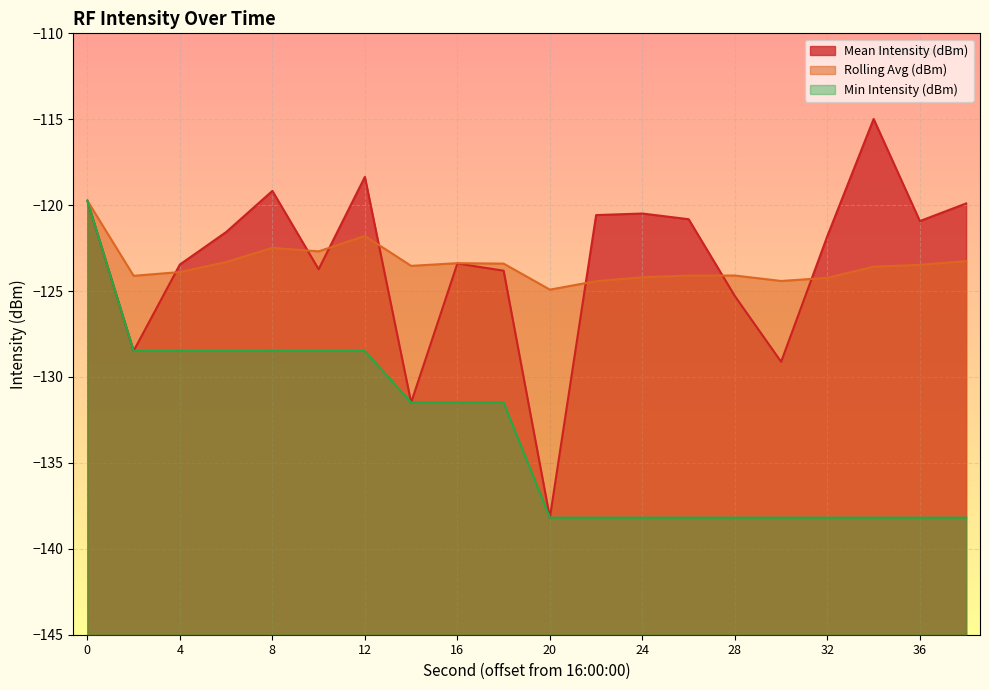

What is the difference between the second highest and minimum values in the Mean Intensity (dBm) series?

19.8